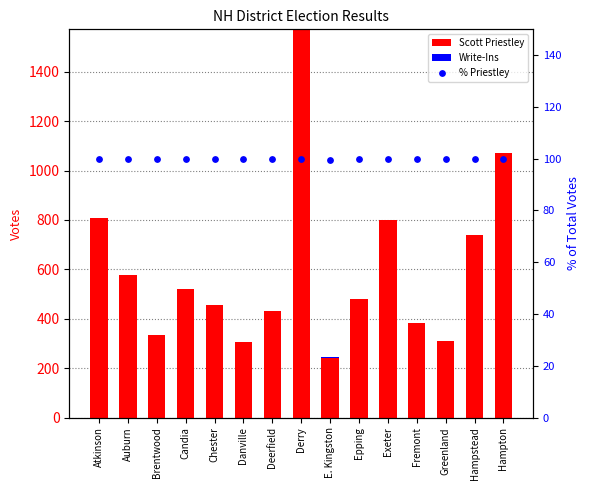

Which series has the widest spread of Y values?

Scott Priestley